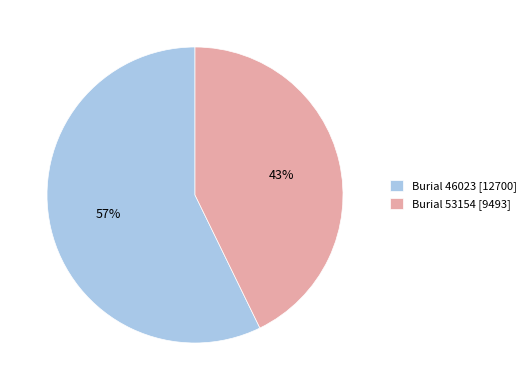

Which has a higher value, Burial 46023 [12700] or Burial 53154 [9493]?

Burial 46023 [12700]